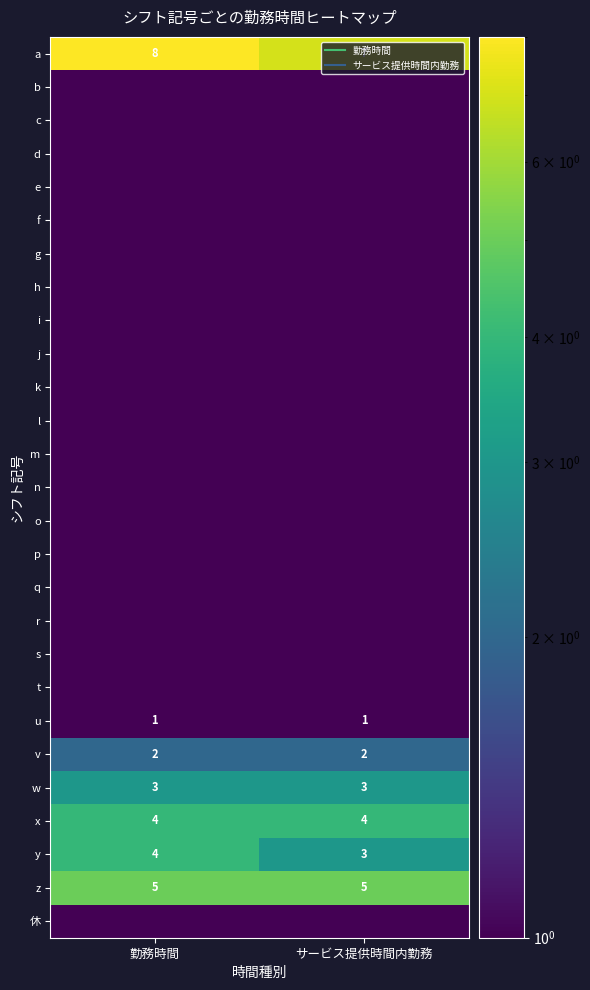

What is the sum of the s values at サービス提供時間内勤務 and 勤務時間?

1.0